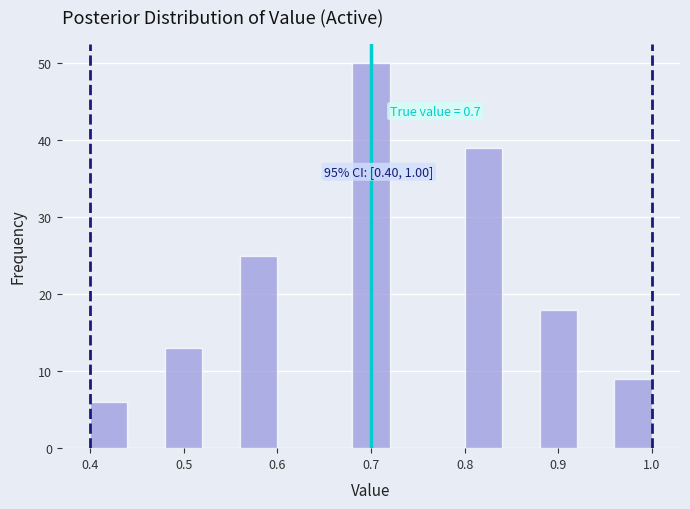

Which range on the x-axis has the tallest bar?

0.68 to 0.72